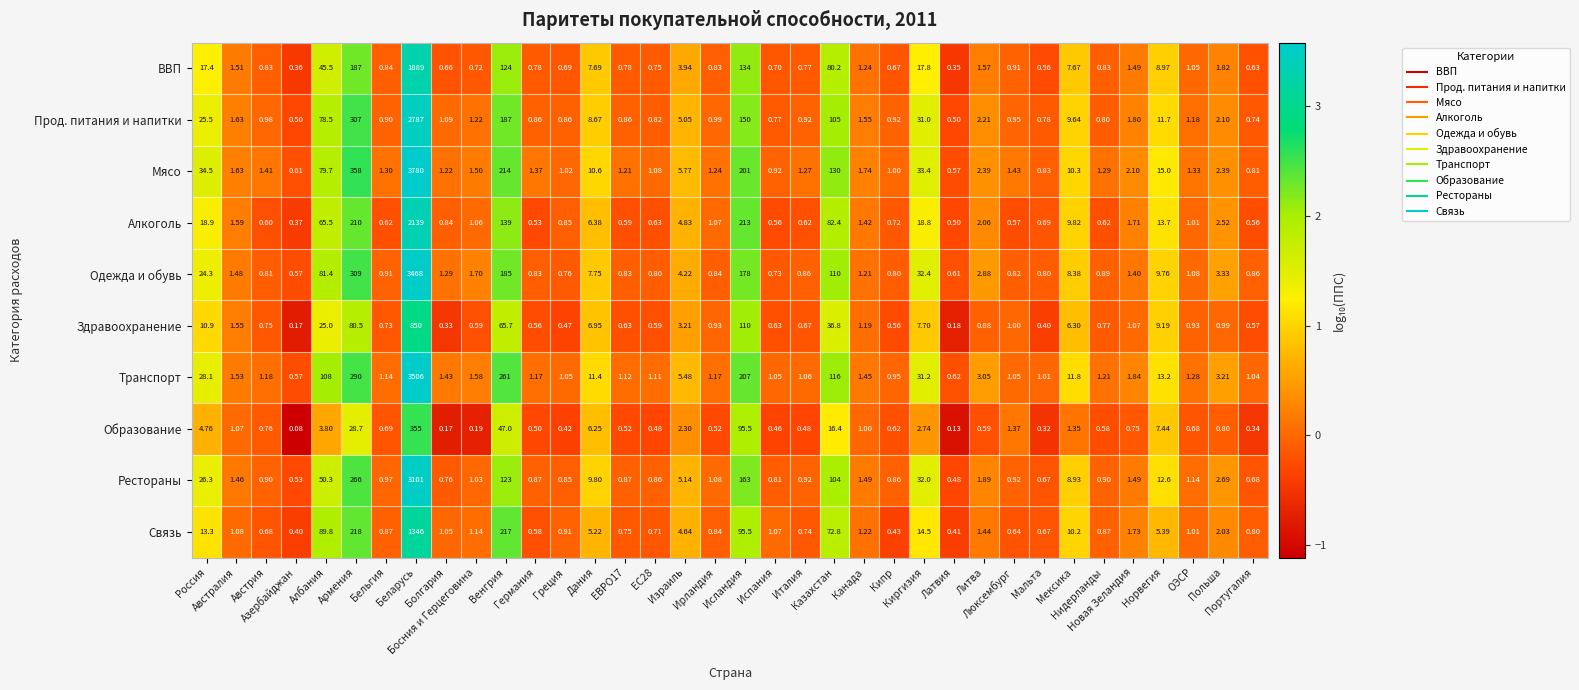

Which series has the largest range (max minus min)?

Мясо